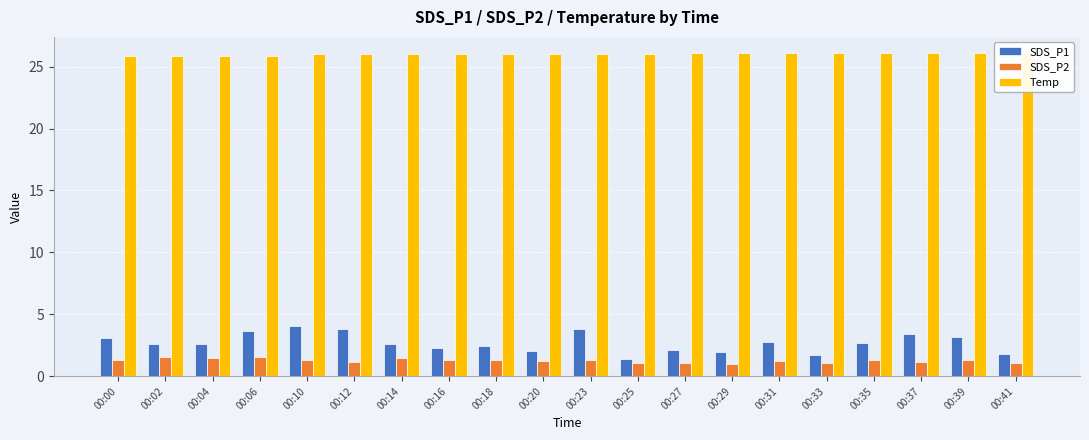

What is the sum of all SDS_P2 values?

25.2